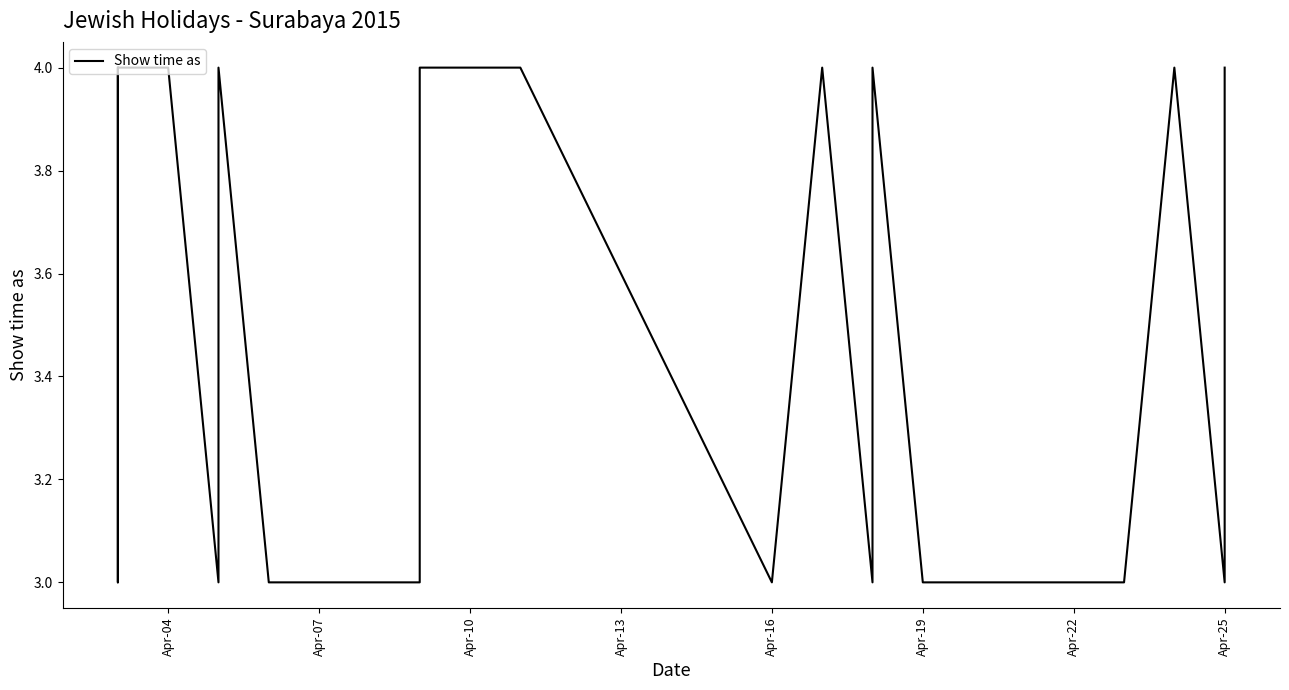

At which category does the chart reach its peak across all series?

Apr-04